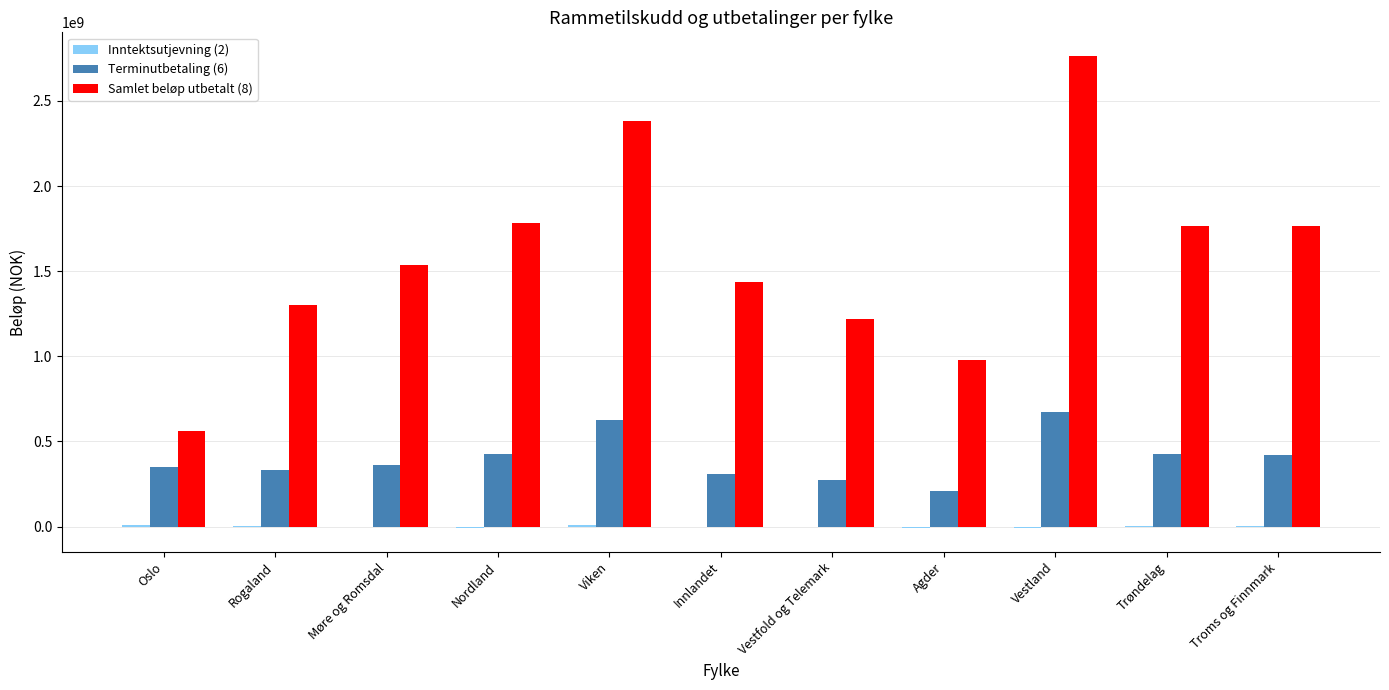

The Terminutbetaling (6) series shows 348373447 at Oslo. True or false?

True